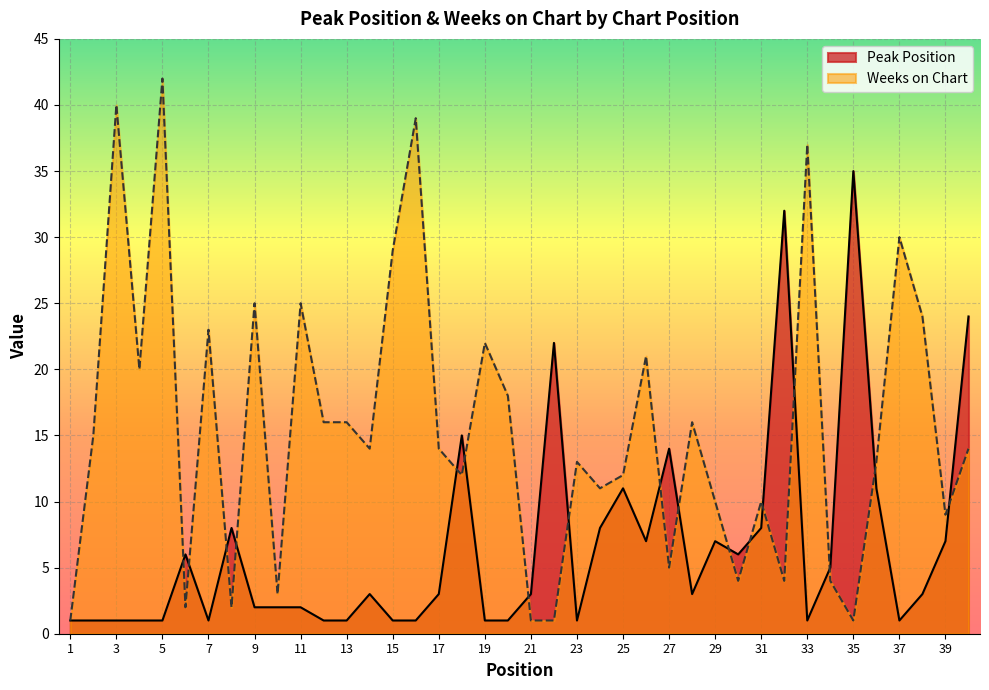

Which series has the largest total across all categories?

Weeks on Chart